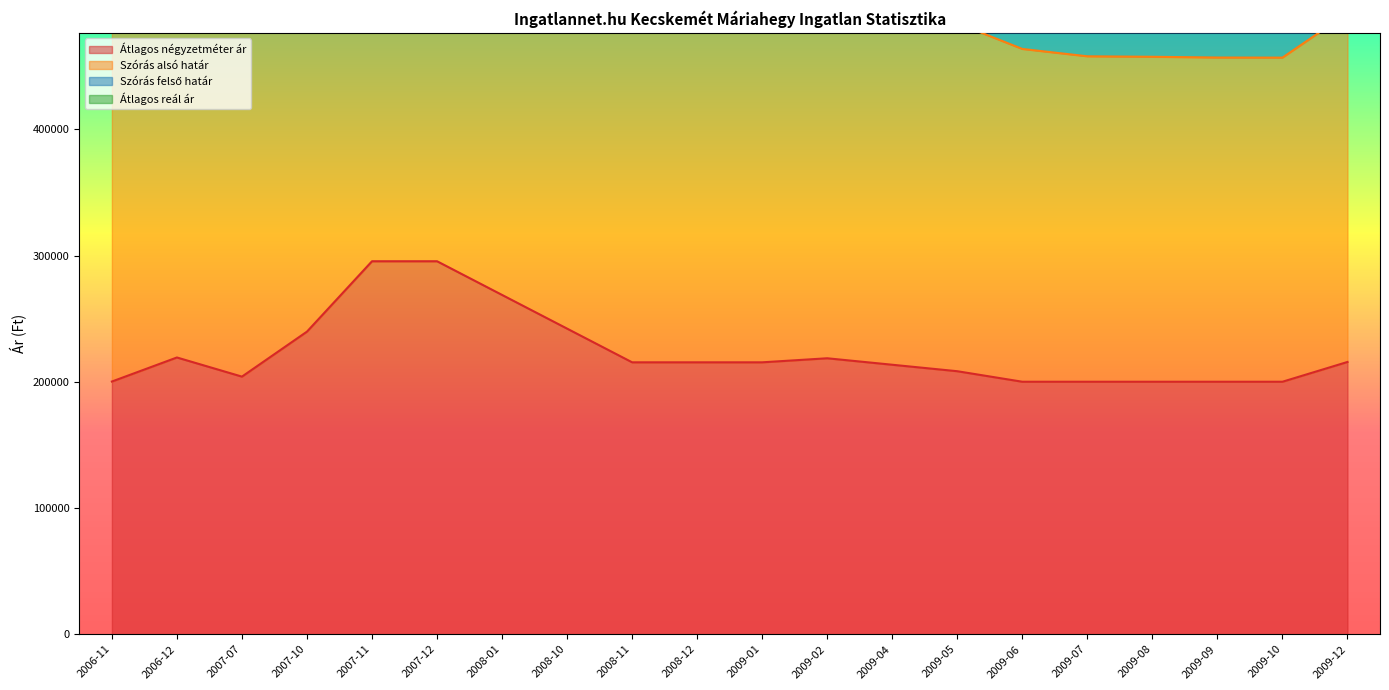

Rank the series by their maximum value, from lowest to highest.

Átlagos négyzetméter ár, Átlagos reál ár, Szórás felső határ, Szórás alsó határ